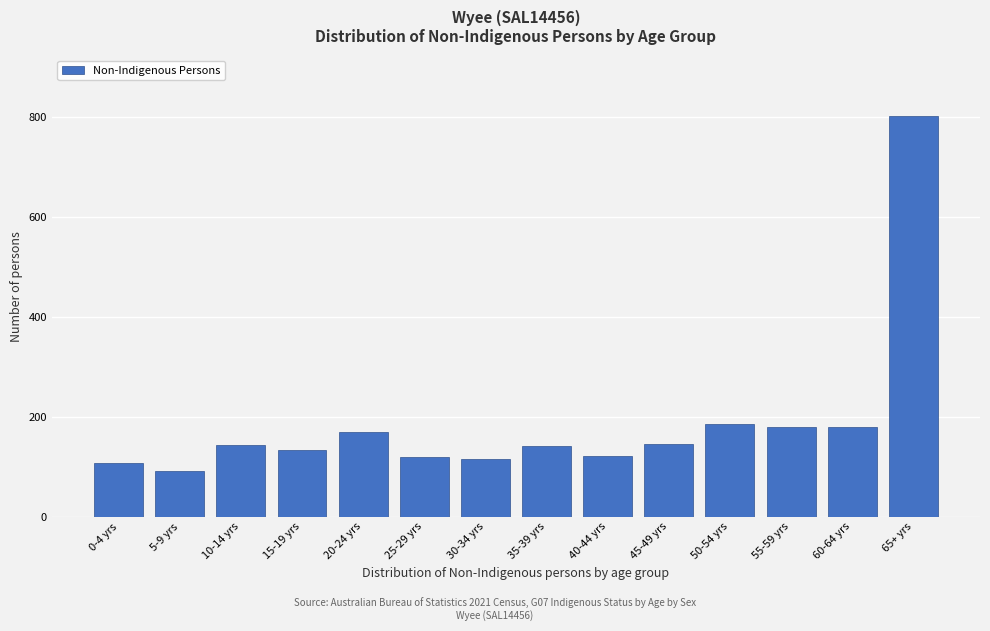

Is it true that the value at 20-24 yrs is 271?

False